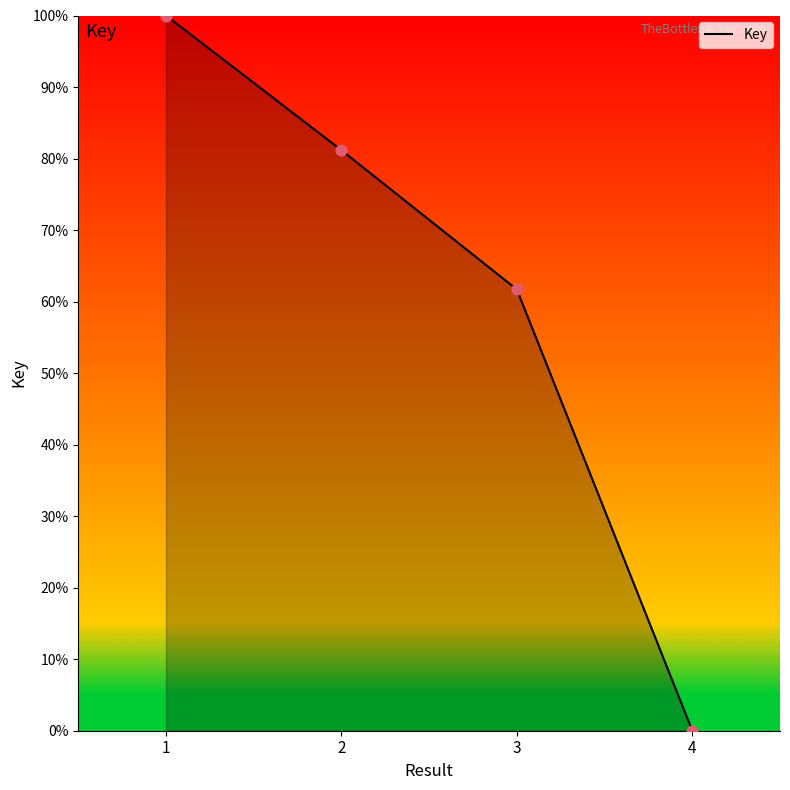

What is the change in value from 3 to 4?

-61.7